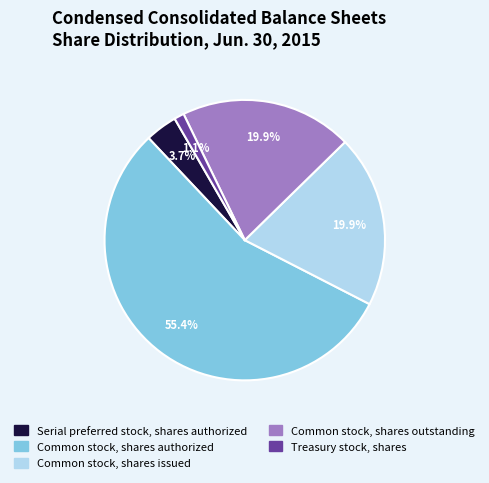

To the nearest percent, what is the combined percentage of Treasury stock, shares and Common stock, shares issued?

21%